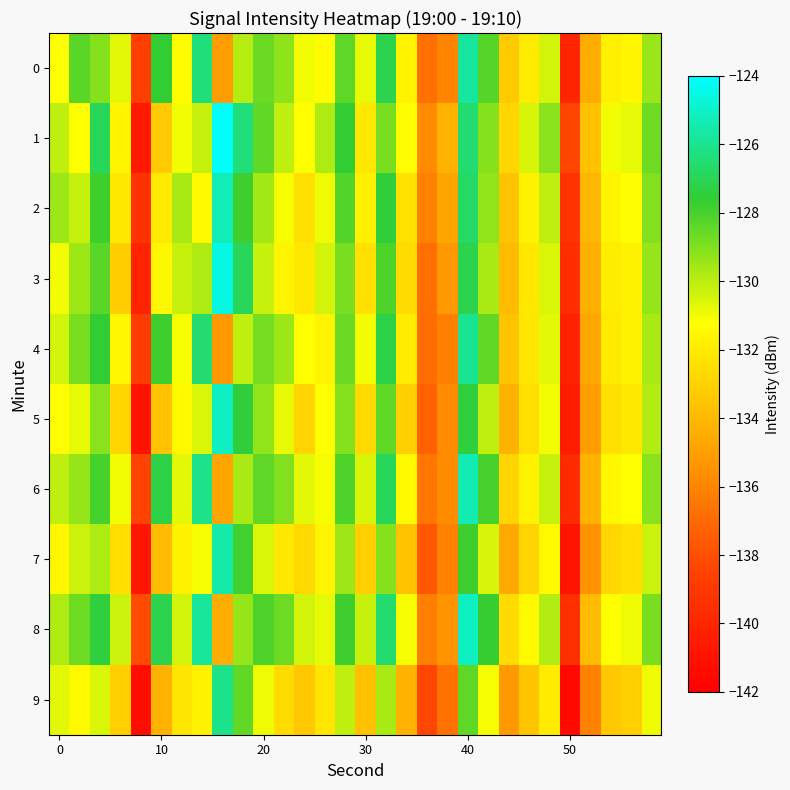

At how many categories does at least one series exceed -131?

22